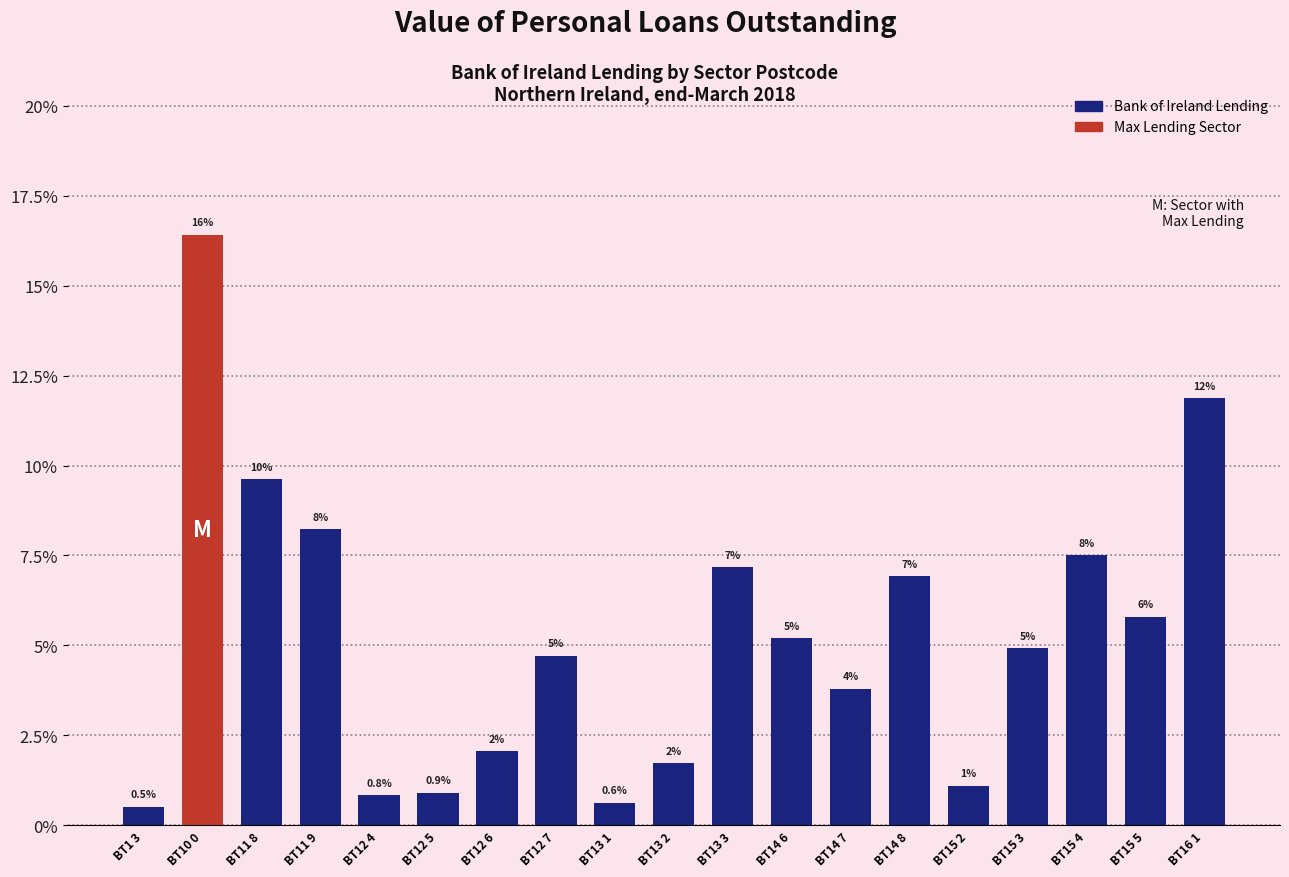

What is the label of the 10th bar from the right?

BT13 2